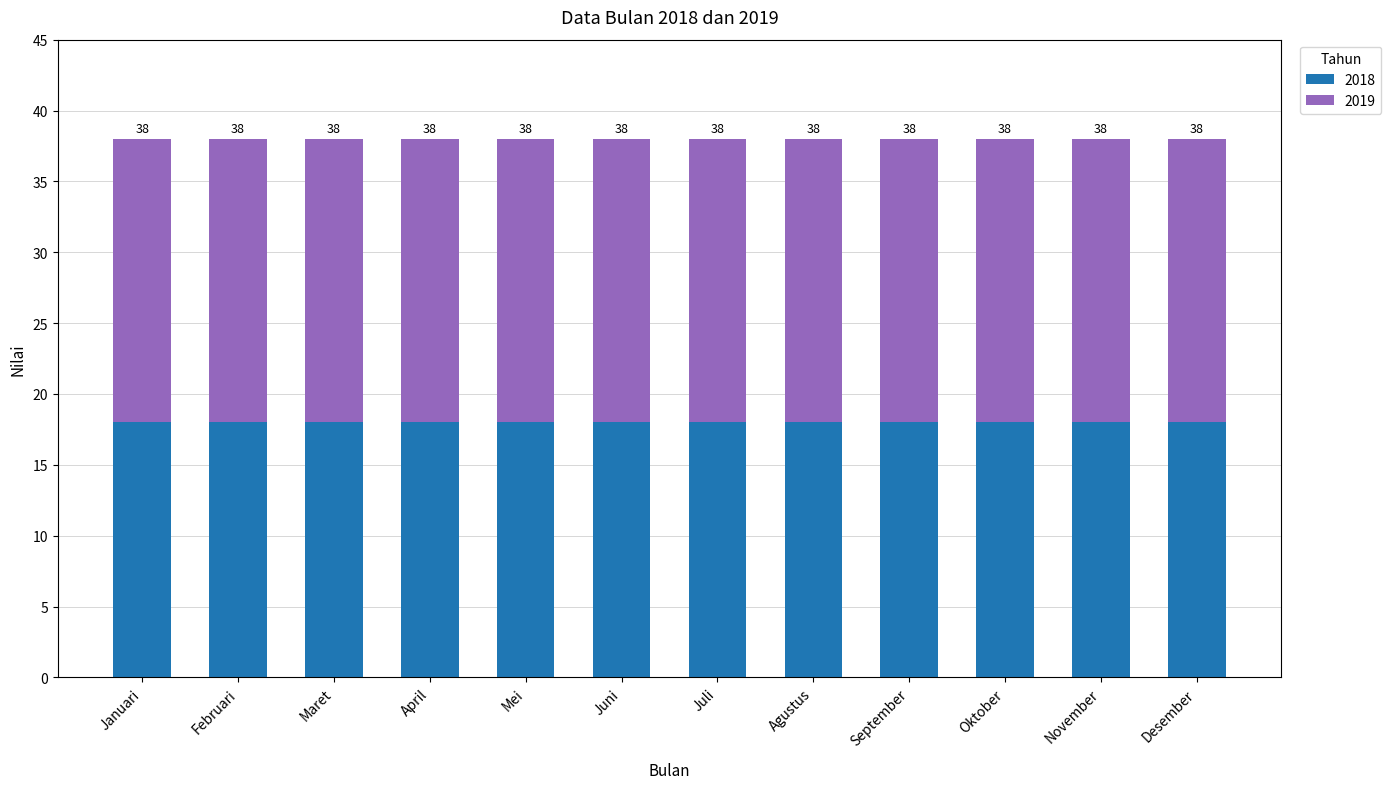

At Maret, list the series in order from smallest to largest.

2018, 2019